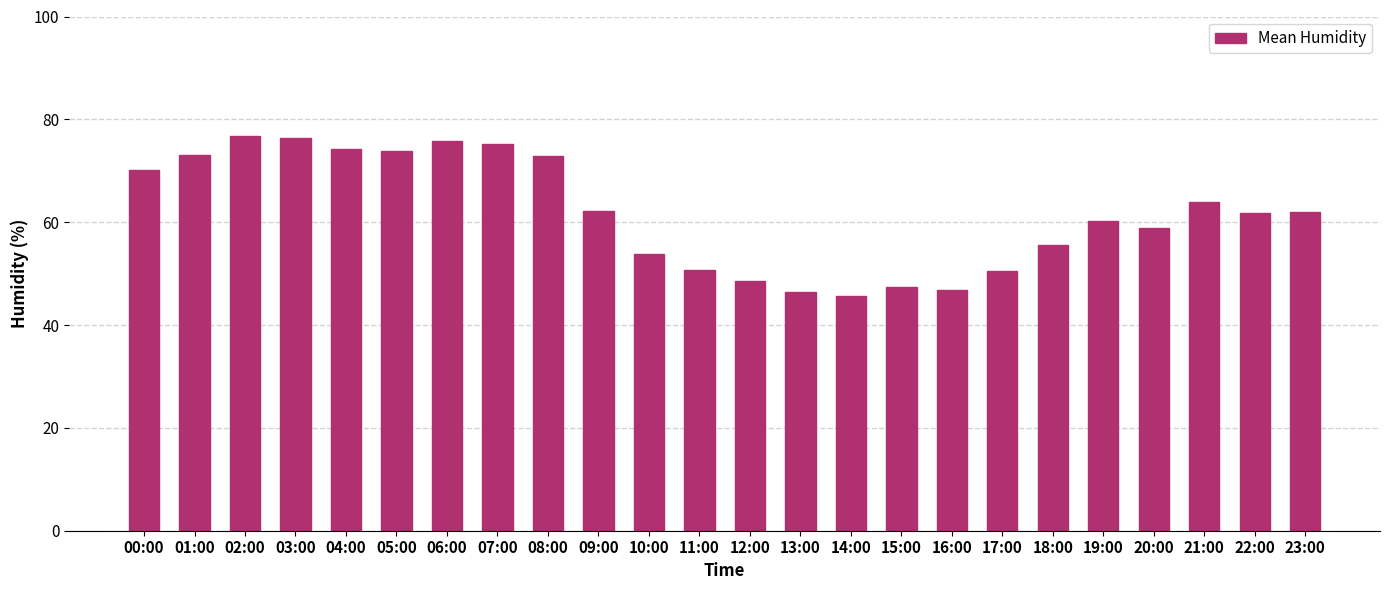

How many bars are there in total?

24